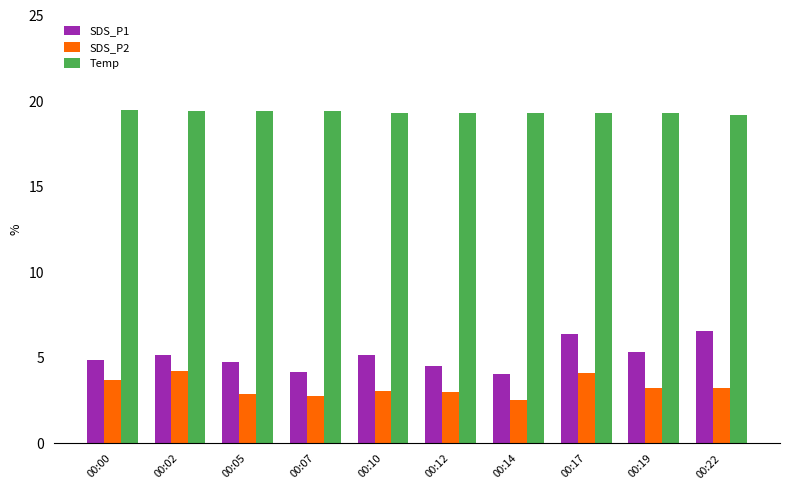

What is the sum of all Temp values?

193.4